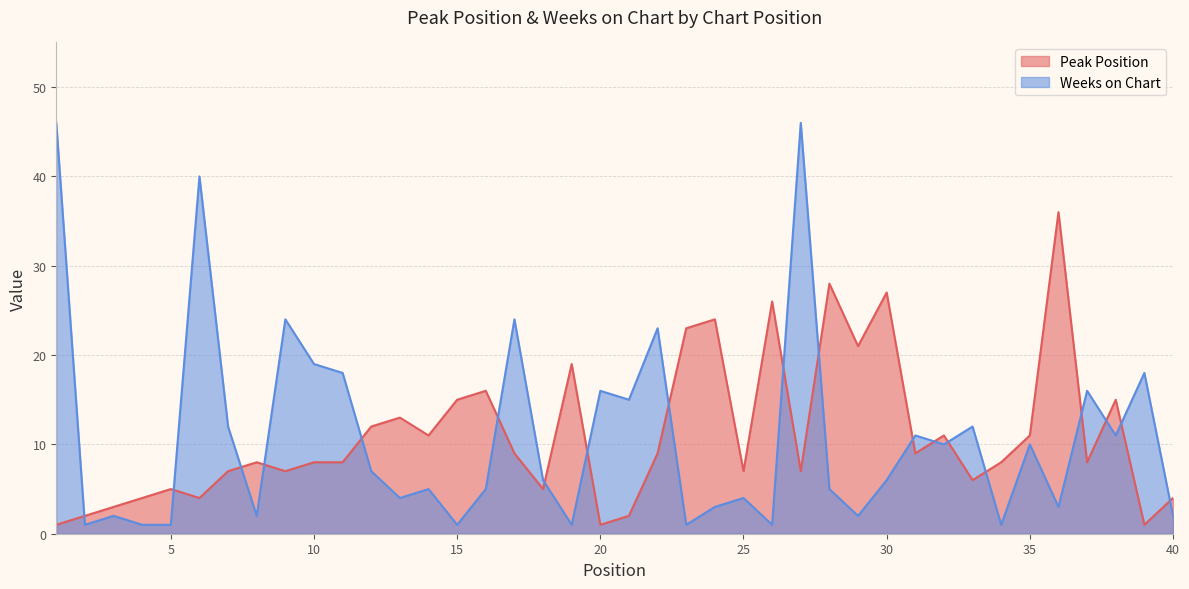

Which series ends up on top after the final intersection of Peak Position and Weeks on Chart?

Peak Position